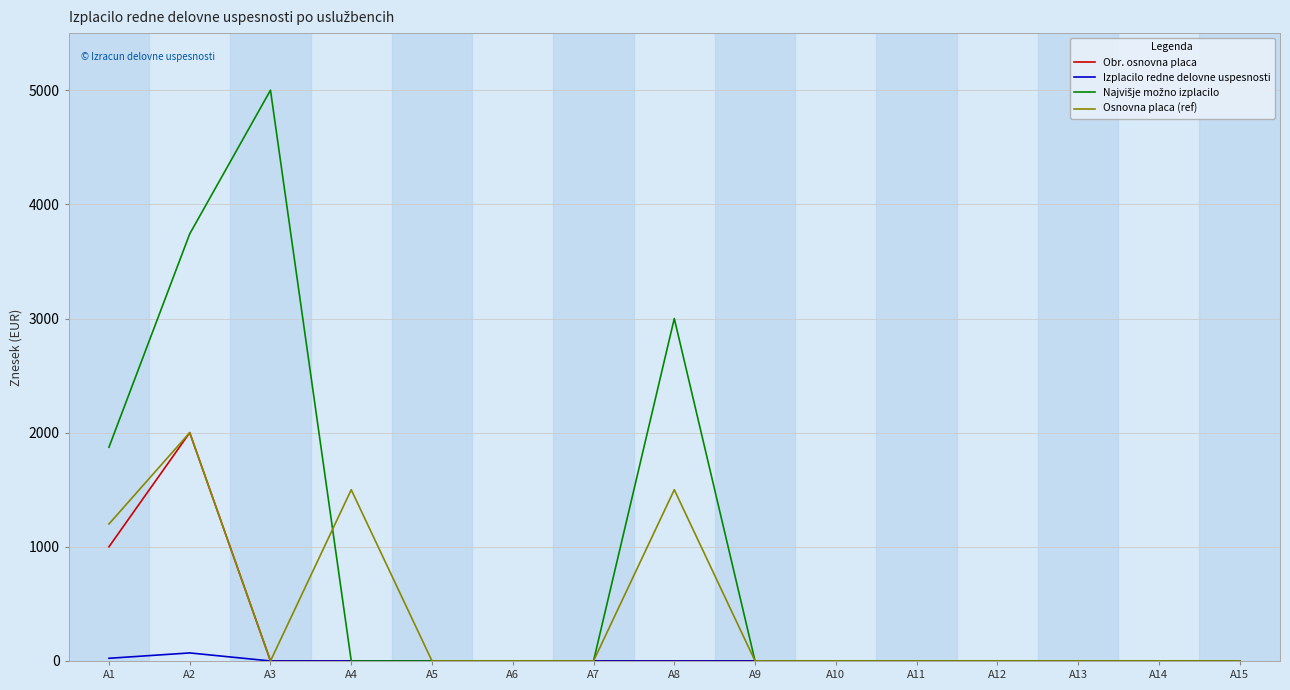

What is the greatest value displayed?

5000.0